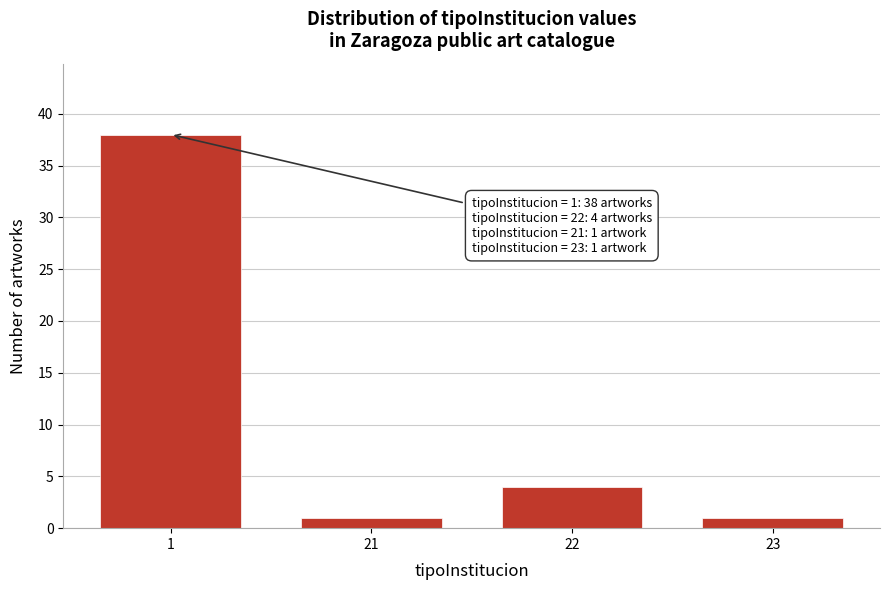

Reading right to left, transcribe all the data shown in this chart.

23=1	22=4	21=1	1=38